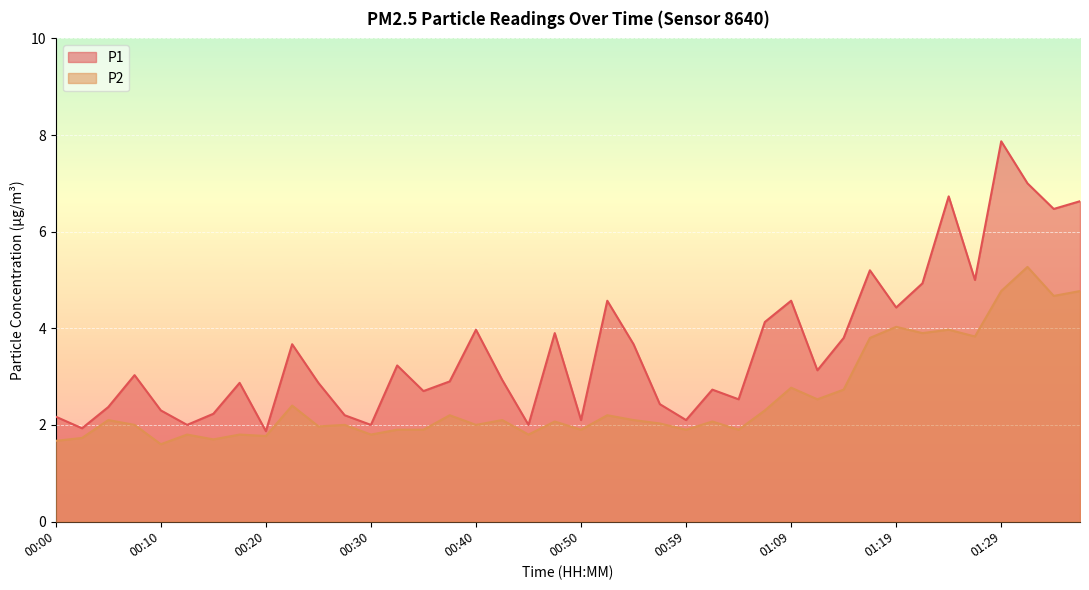

What is the smallest value displayed?

1.6